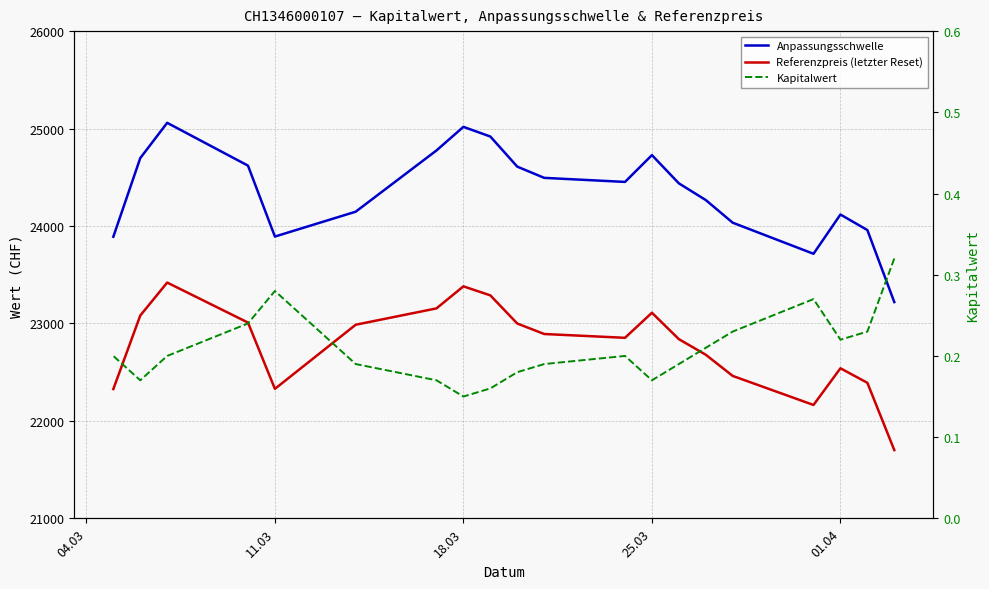

Does the chart have visible grid lines?

Yes